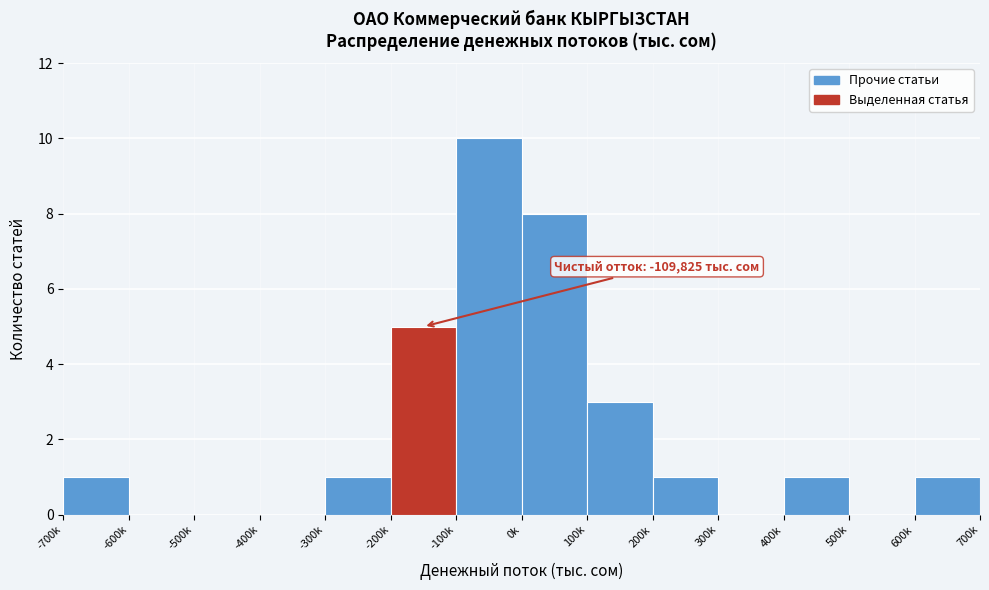

Reading left to right, list all the values displayed in this chart.

-700k=1	-600k=0	-500k=0	-400k=0	-300k=1	-200k=5	-100k=10	0k=8	100k=3	200k=1	300k=0	400k=1	500k=0	600k=1